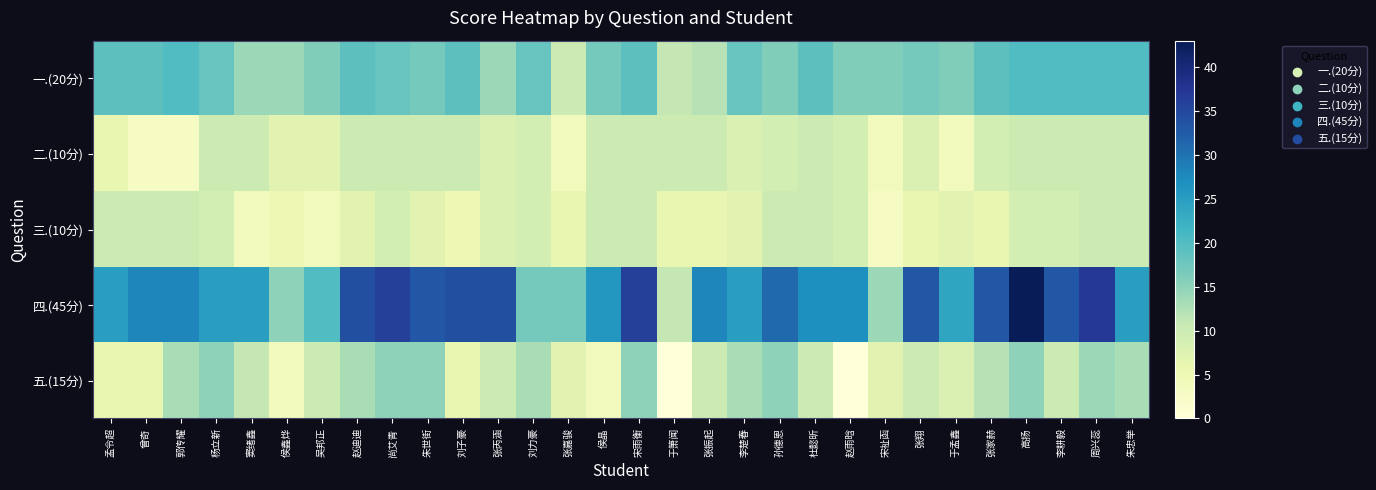

Reading left to right, what are all the values shown in this chart?

一.(20分): 孟令超=19	曾奇=19	郭传耀=20	杨立新=18	窦绪鑫=14	侯鑫烨=14	吴邦正=16	赵迪迪=19	尚艾青=18	朱世街=17	刘子豪=19	张丙涵=14	刘力豪=18	张嘉骏=10	侯晶=17	宋雨衡=19	于箫闻=11	张振起=12	李楚春=18	孙德恩=16	杜懿昕=19	赵雨晗=16	宋祉函=16	张翔=17	于孟鑫=16	张家赫=19	高扬=20	李耕毅=20	周兴蕊=20	朱忠举=20
二.(10分): 孟令超=6	曾奇=3	郭传耀=3	杨立新=10	窦绪鑫=10	侯鑫烨=7	吴邦正=7	赵迪迪=10	尚艾青=10	朱世街=10	刘子豪=10	张丙涵=8	刘力豪=9	张嘉骏=4	侯晶=10	宋雨衡=10	于箫闻=10	张振起=10	李楚春=8	孙德恩=9	杜懿昕=10	赵雨晗=9	宋祉函=4	张翔=8	于孟鑫=4	张家赫=9	高扬=10	李耕毅=10	周兴蕊=10	朱忠举=10
三.(10分): 孟令超=10	曾奇=10	郭传耀=10	杨立新=9	窦绪鑫=4	侯鑫烨=5	吴邦正=4	赵迪迪=7	尚艾青=9	朱世街=7	刘子豪=5	张丙涵=8	刘力豪=9	张嘉骏=6	侯晶=10	宋雨衡=10	于箫闻=6	张振起=6	李楚春=7	孙德恩=10	杜懿昕=10	赵雨晗=9	宋祉函=3	张翔=6	于孟鑫=7	张家赫=6	高扬=9	李耕毅=9	周兴蕊=10	朱忠举=10
四.(45分): 孟令超=25	曾奇=28	郭传耀=28	杨立新=25	窦绪鑫=25	侯鑫烨=15	吴邦正=20	赵迪迪=34	尚艾青=36	朱世街=33	刘子豪=34	张丙涵=34	刘力豪=17	张嘉骏=17	侯晶=26	宋雨衡=36	于箫闻=11	张振起=28	李楚春=25	孙德恩=31	杜懿昕=27	赵雨晗=27	宋祉函=14	张翔=33	于孟鑫=24	张家赫=33	高扬=43	李耕毅=33	周兴蕊=37	朱忠举=25
五.(15分): 孟令超=6	曾奇=6	郭传耀=13	杨立新=15	窦绪鑫=11	侯鑫烨=4	吴邦正=10	赵迪迪=13	尚艾青=15	朱世街=15	刘子豪=6	张丙涵=10	刘力豪=13	张嘉骏=7	侯晶=4	宋雨衡=15	于箫闻=0	张振起=10	李楚春=13	孙德恩=15	杜懿昕=10	赵雨晗=0	宋祉函=7	张翔=10	于孟鑫=8	张家赫=12	高扬=15	李耕毅=10	周兴蕊=14	朱忠举=13